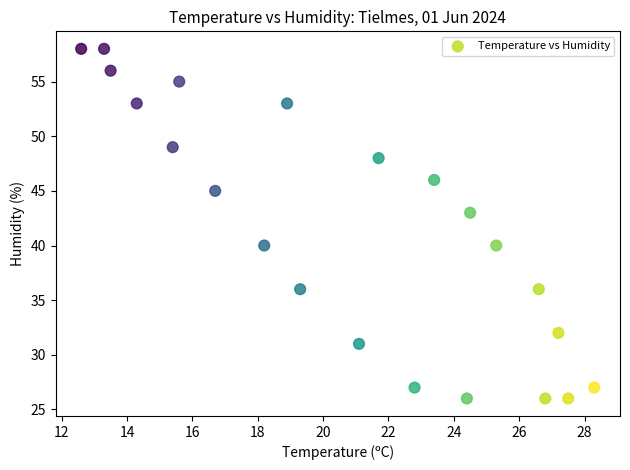

What Y value in the scatter plot is closest to 42?

43